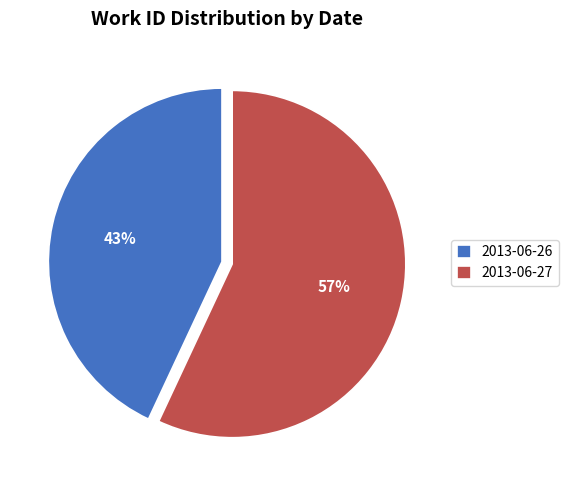

Approximately how many times larger is the value at 2013-06-27 compared to 2013-06-26?

1.3